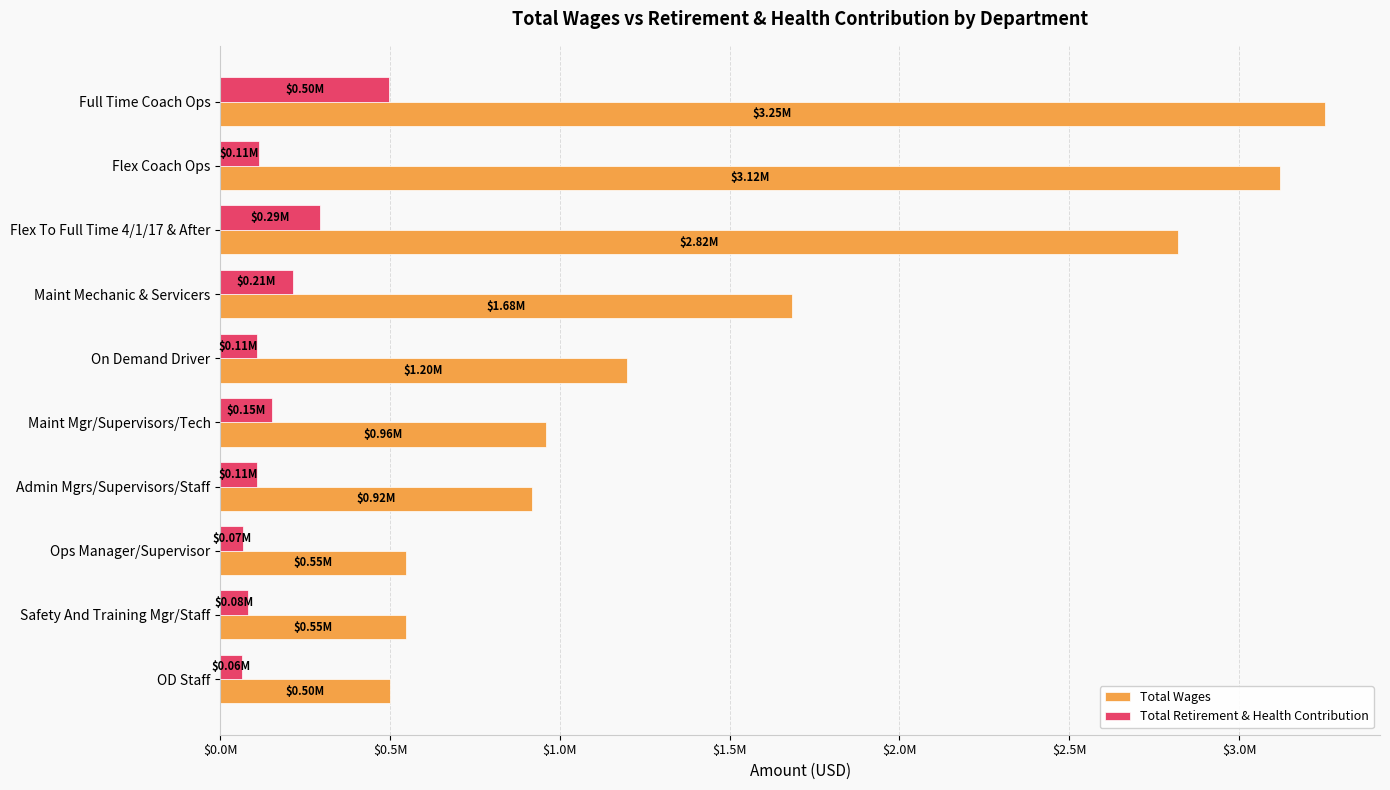

What are all the series names shown in the legend?

Total Wages, Total Retirement & Health Contribution